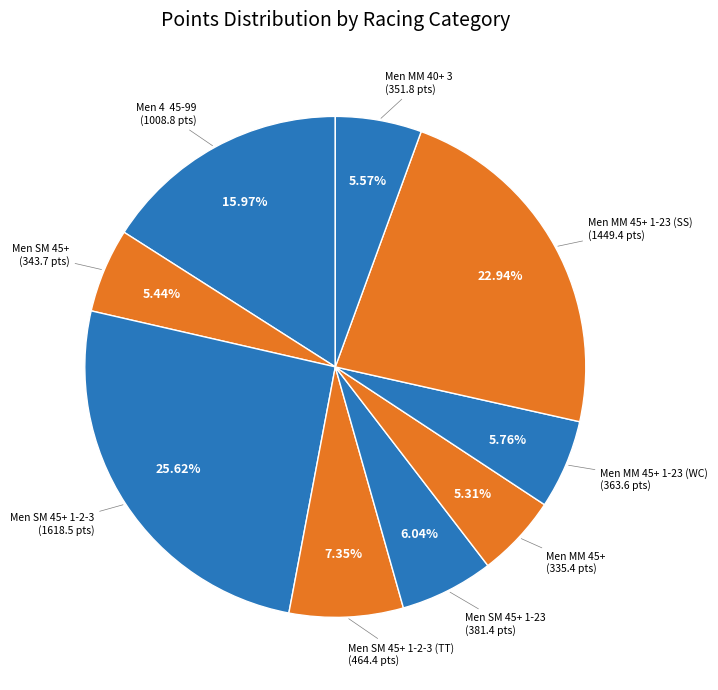

To the nearest percent, what is the difference between the largest and smallest slice percentages?

20%